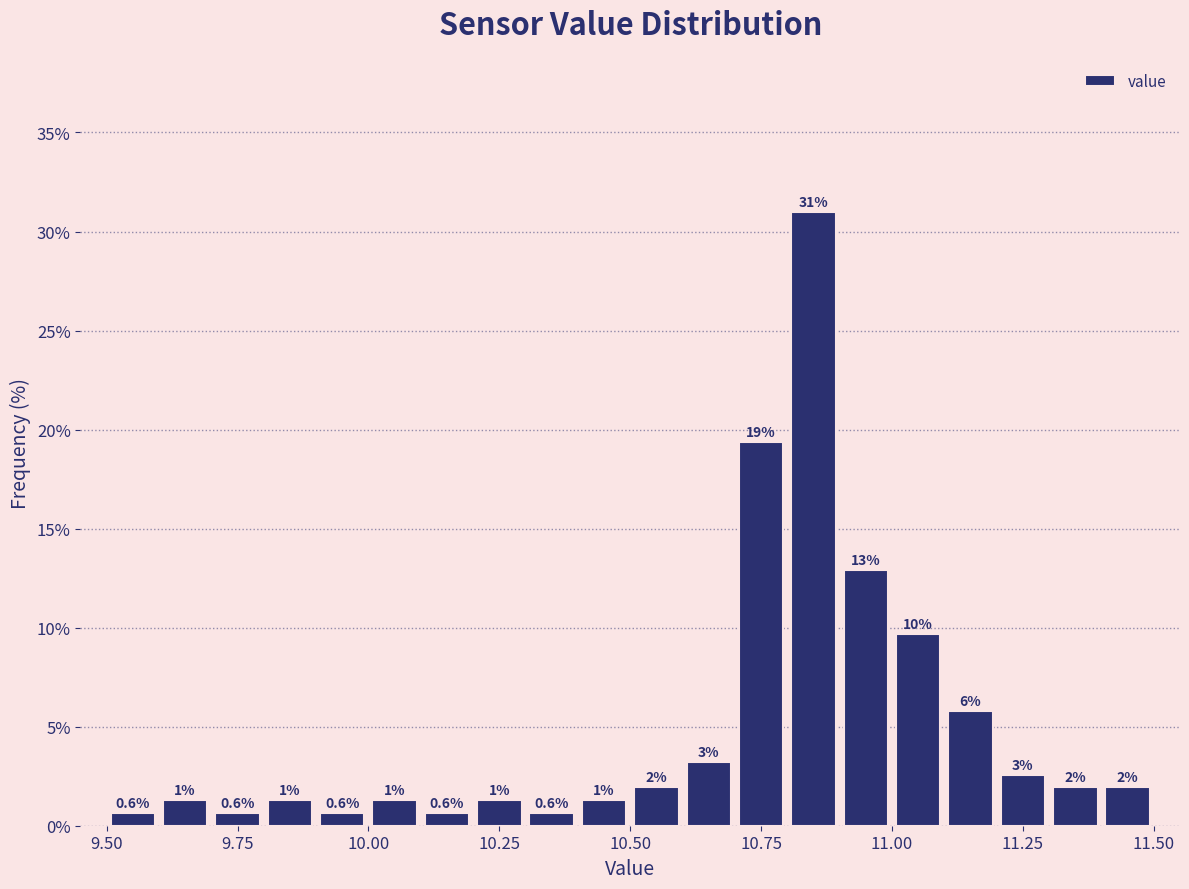

Around what value on the x-axis is the tallest bar? Give the approximate position of its centre, as read against the axis.

10.85